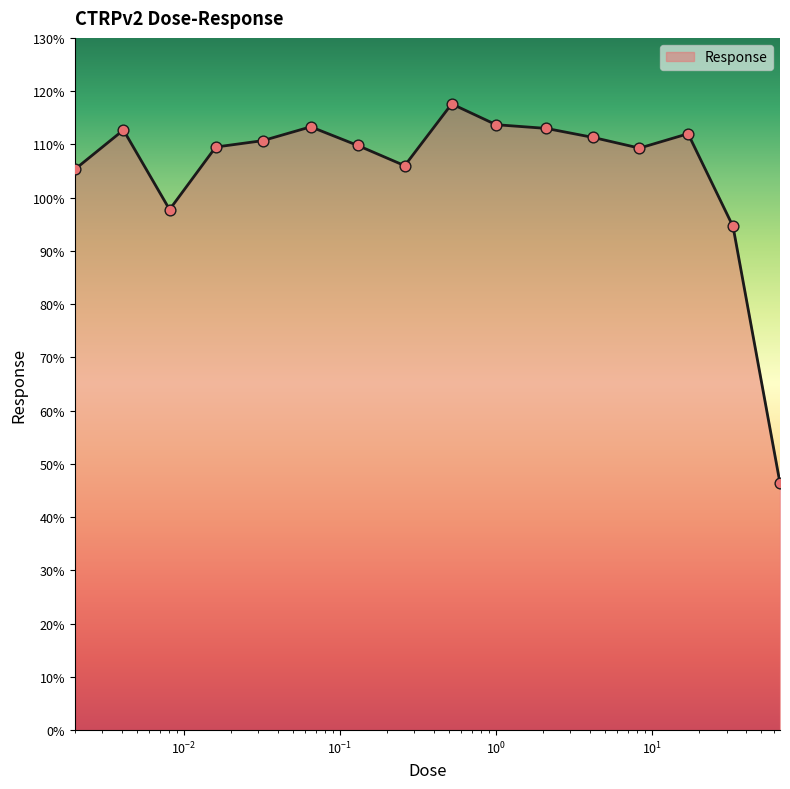

What is the minimum value shown in the chart?

46.4